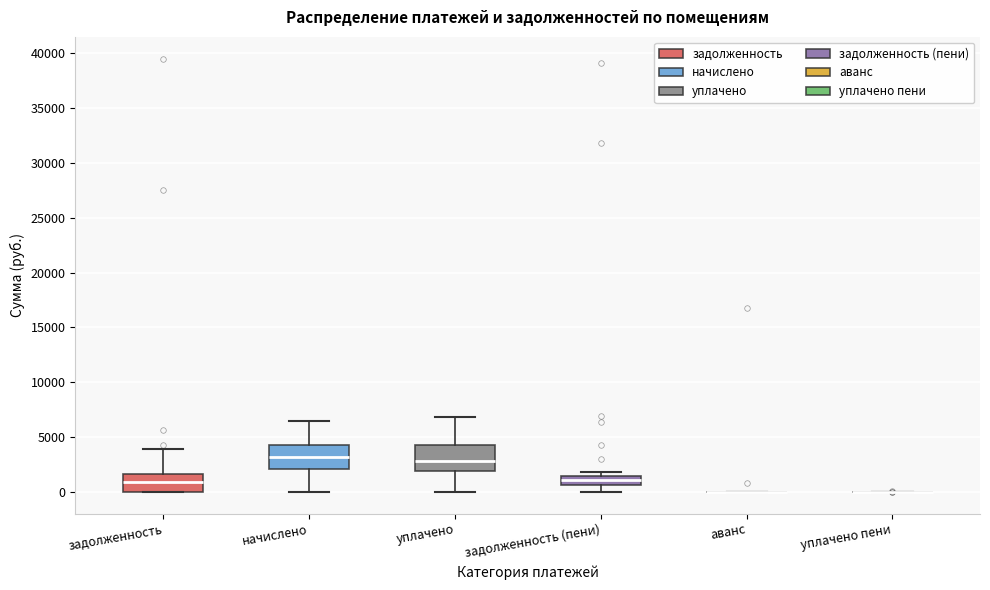

Reading left to right, transcribe this box plot: for each box, give where its median line is, the range the box spans, and where its two whiskers end, as read against the y-axis. The values are not printed on the chart, so give them approximately, as read against the axis.

задолженность: median 1000, box 0 to 1500, whiskers 0 to 4000
начислено: median 3000, box 2000 to 4500, whiskers 0 to 6500
уплачено: median 3000, box 2000 to 4500, whiskers 0 to 7000
задолженность (пени): median 1000, box 500 to 1500, whiskers 0 to 2000
аванс: box collapsed to a line at 0, whiskers 0 to 0
уплачено пени: box collapsed to a line at 0, whiskers 0 to 0